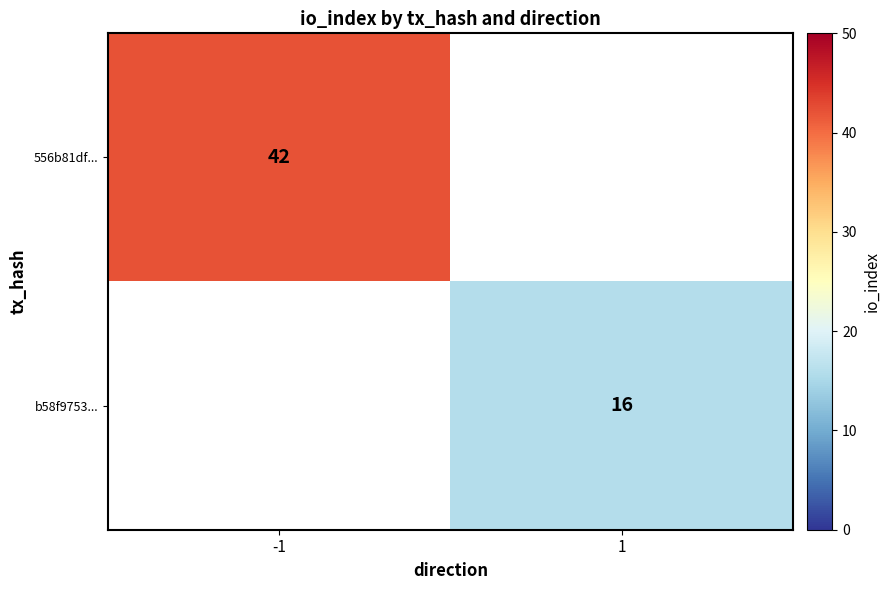

True or false: b58f9753... has a value of 16 at 1.

True